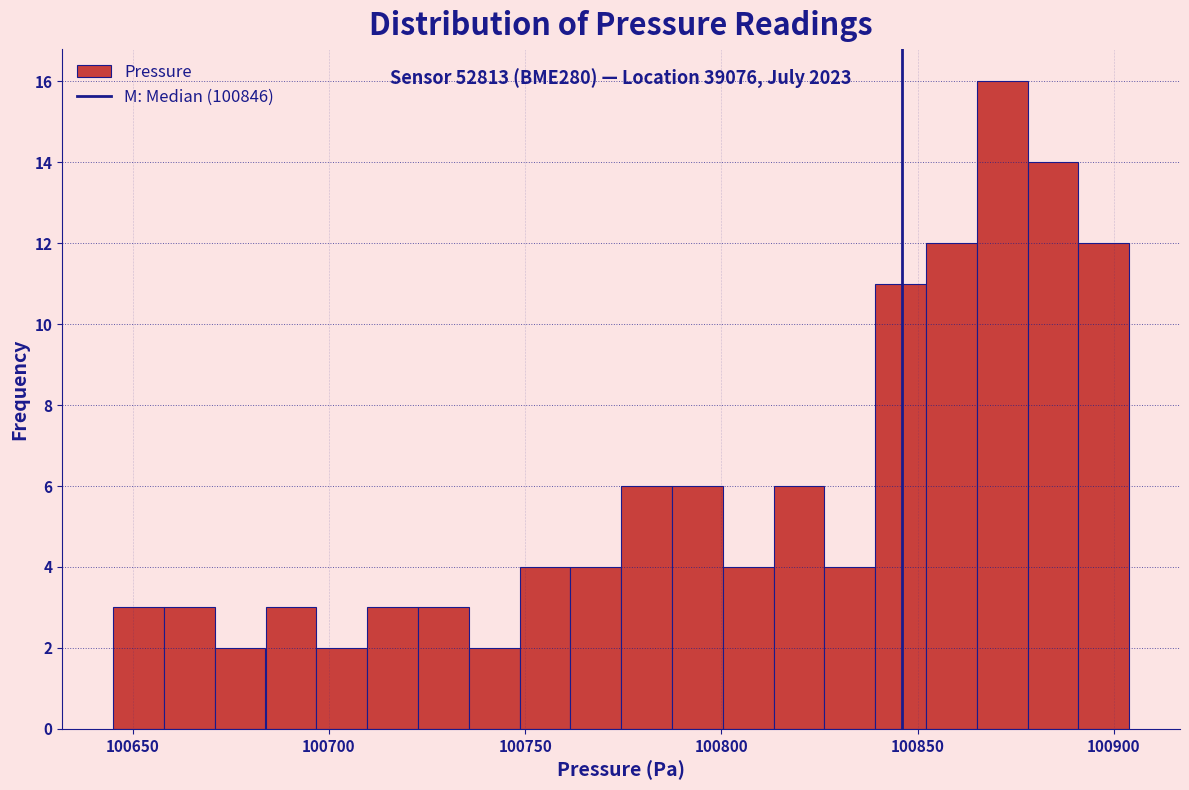

Around what value on the x-axis is the tallest bar? Give the approximate position of its centre, as read against the axis.

100870